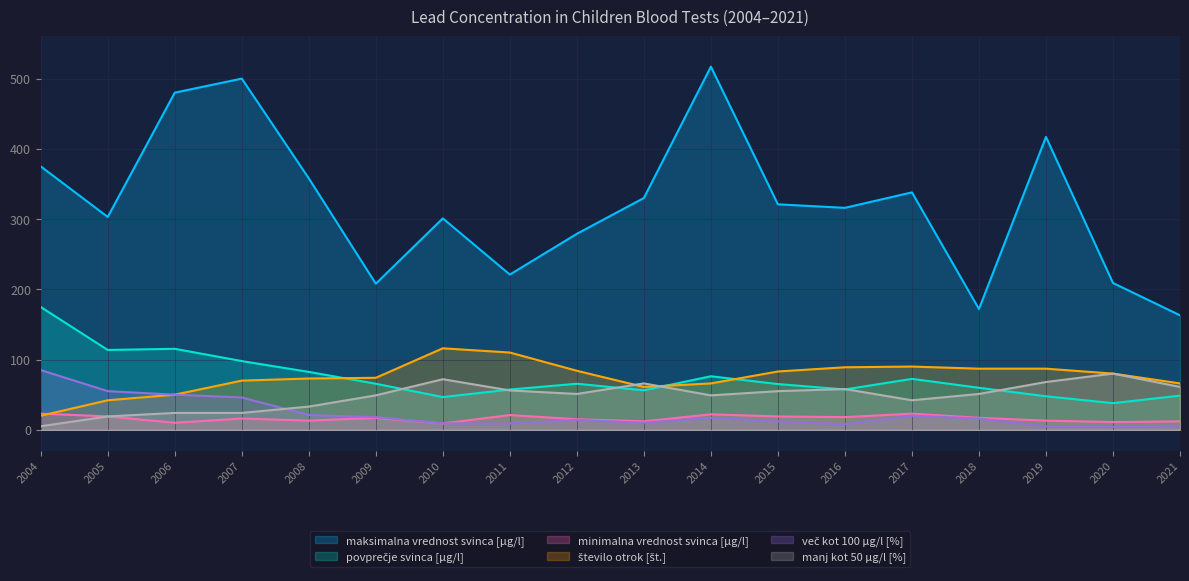

What is the value of the maksimalna vrednost svinca [µg/l] point at the 15th from the left?

172.0